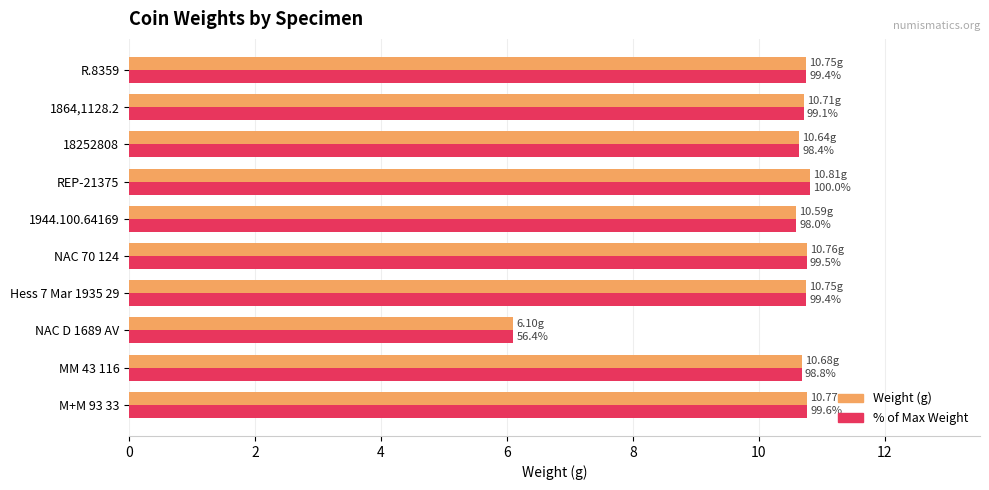

The value of weight at NAC D 1689 AV is 6.1. True or false?

True